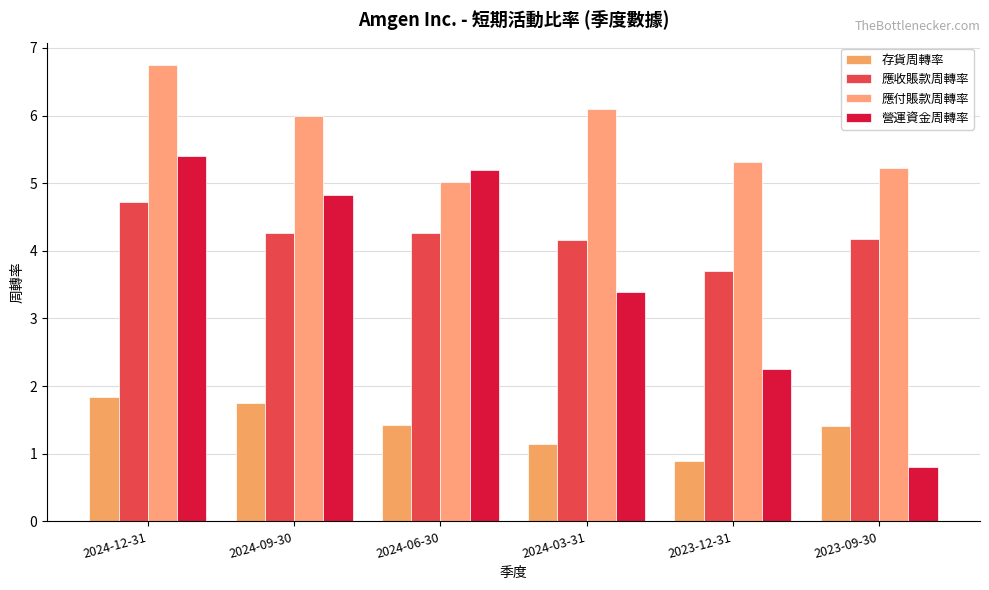

What is the value of the 營運資金周轉率 bar at the 2nd from the left?

4.8